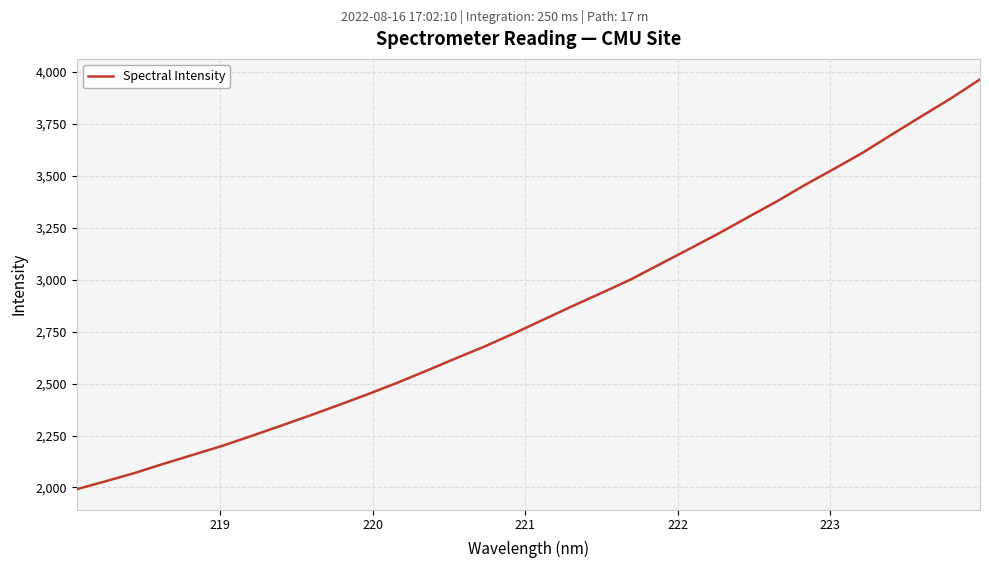

What is the average value?

2846.0